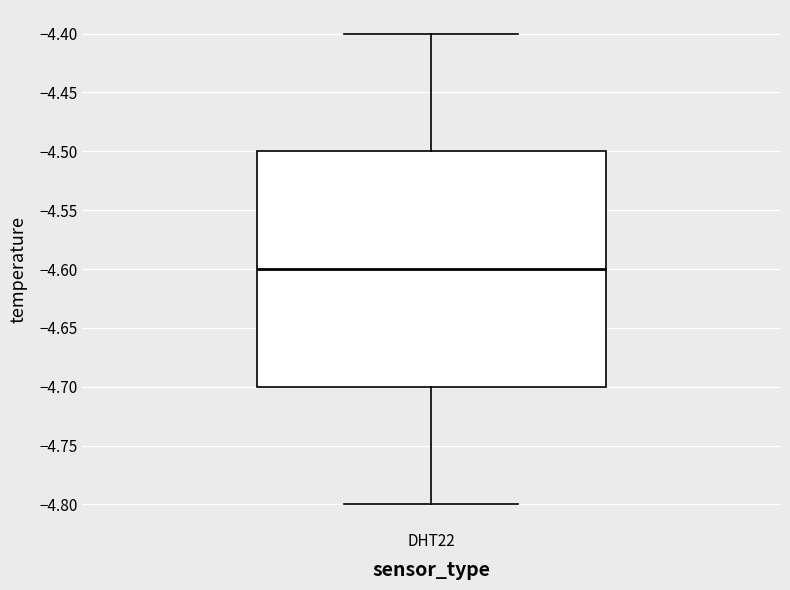

Where does the upper whisker of the box for DHT22 end on the y-axis? The values are not printed on the chart, so give them approximately, as read against the axis.

-4.4